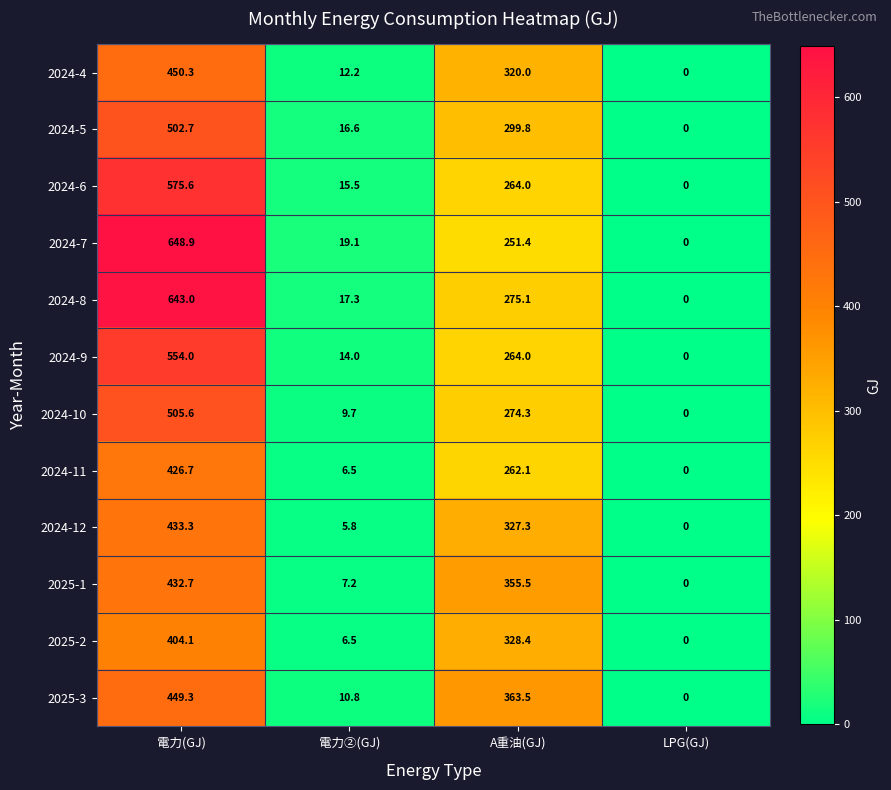

At 電力(GJ), list the series in order from largest to smallest.

2024-7, 2024-8, 2024-6, 2024-9, 2024-10, 2024-5, 2024-4, 2025-3, 2024-12, 2025-1, 2024-11, 2025-2